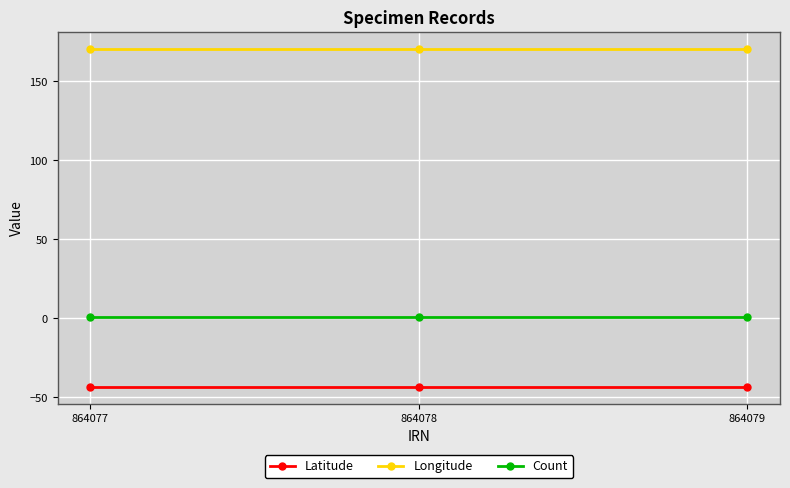

Is it true that Longitude equals 306.3 at 864079?

False